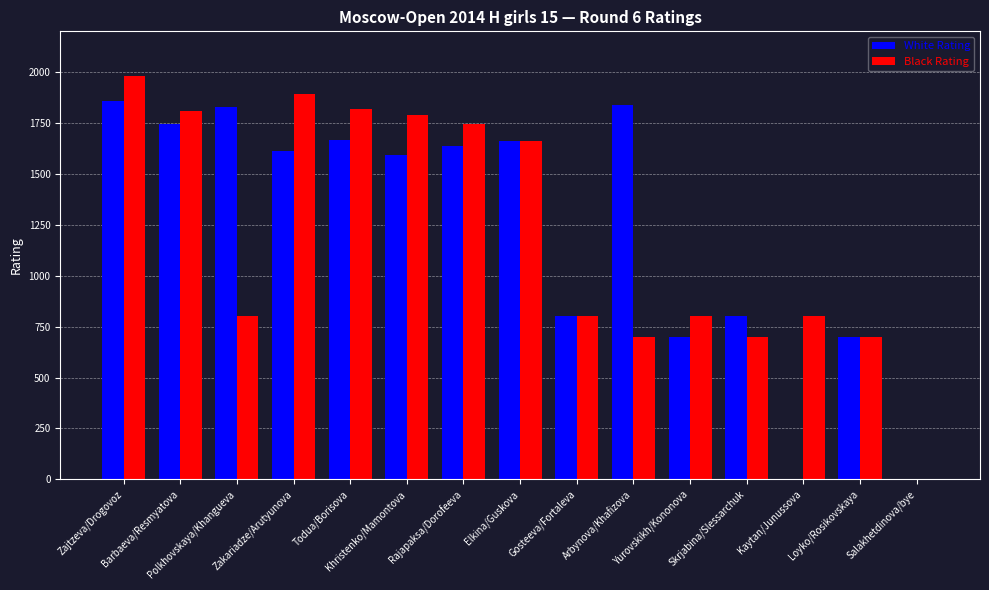

At which category is the sum across all series the highest?

Zajtzeva/Drogovoz